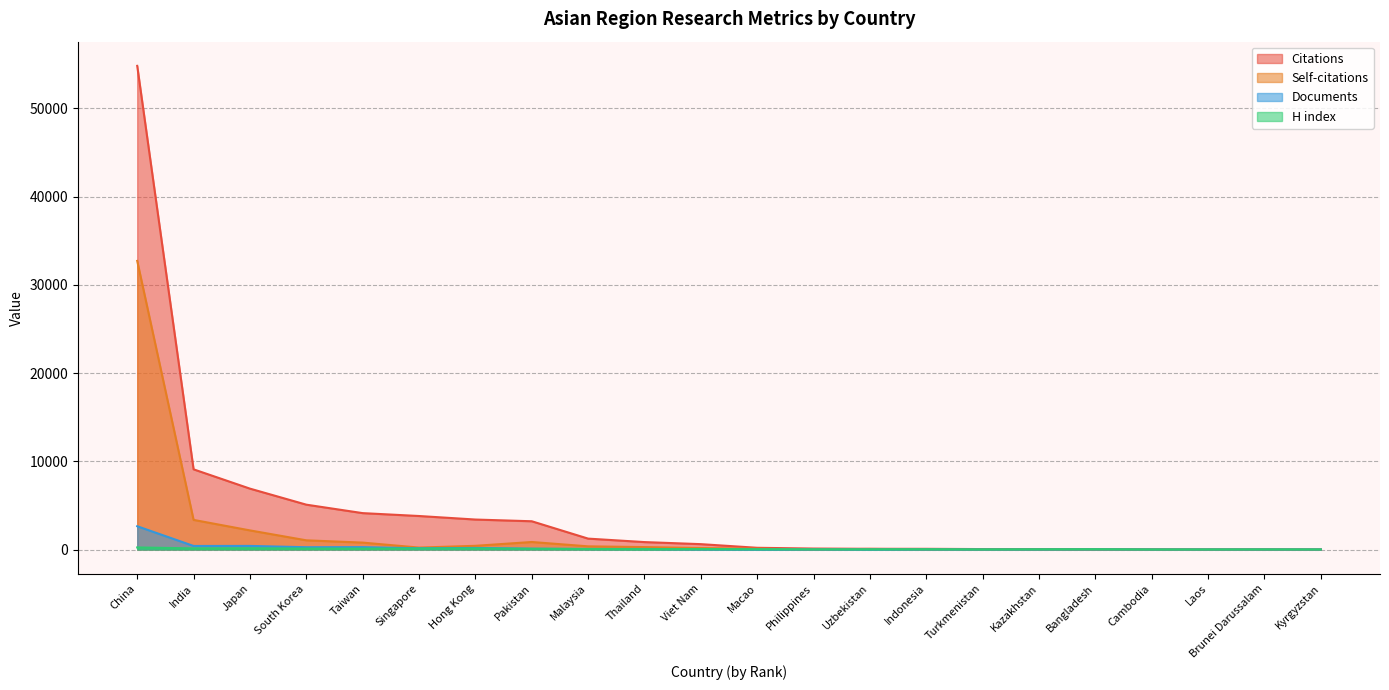

At which label does Self-citations reach its minimum?

Cambodia